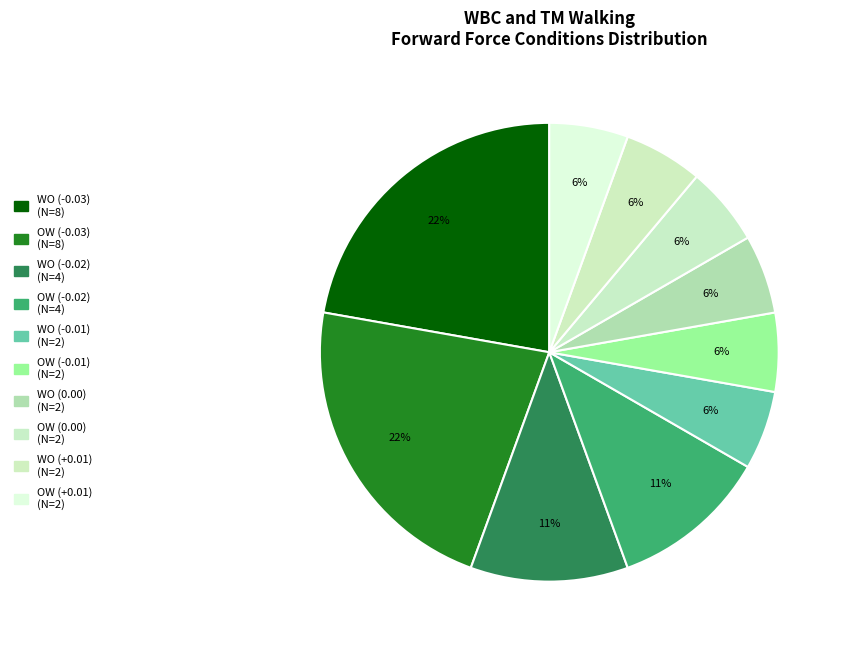

How many slices are in this pie chart?

10